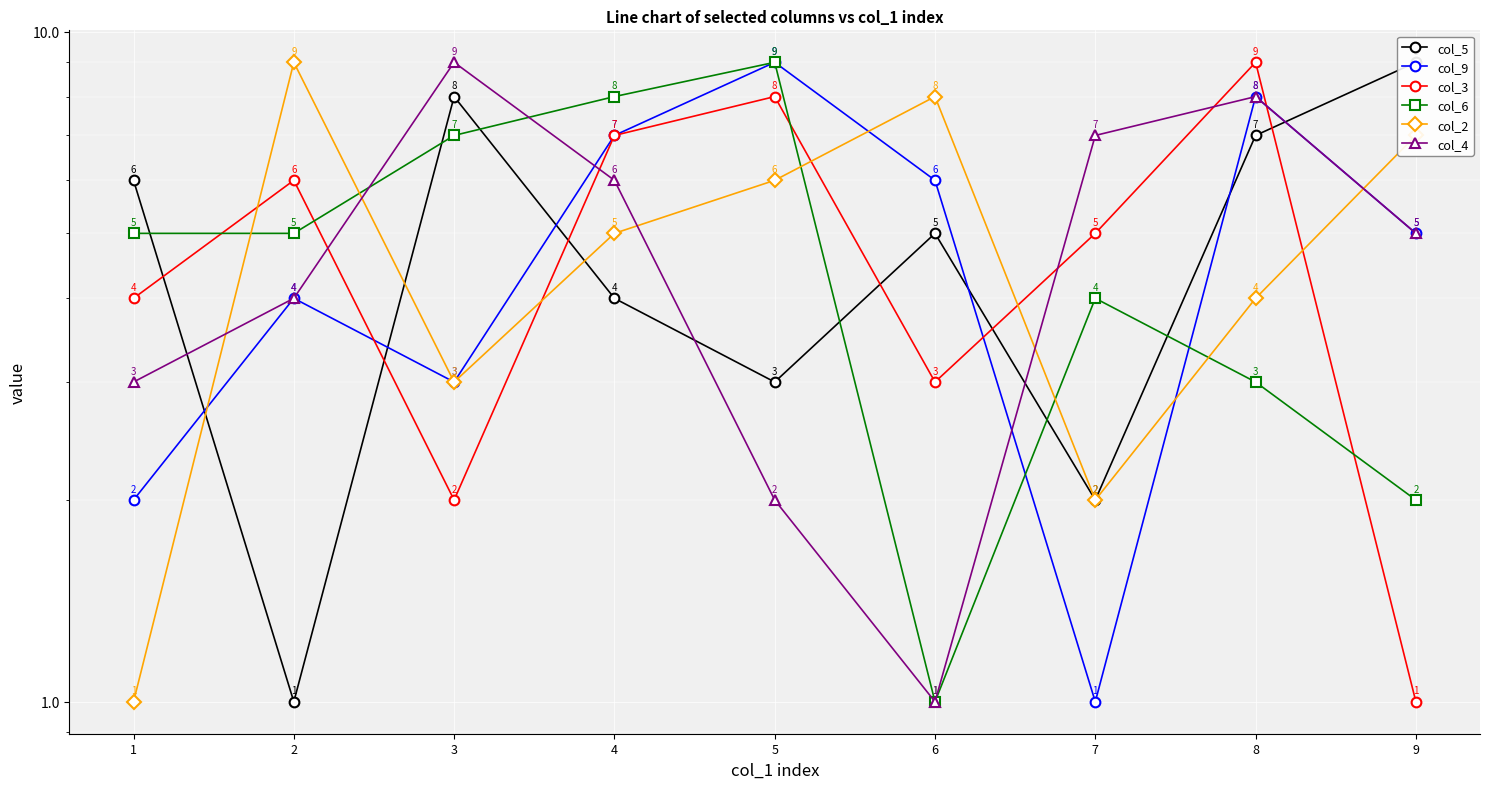

How many lines are shown in the chart?

6